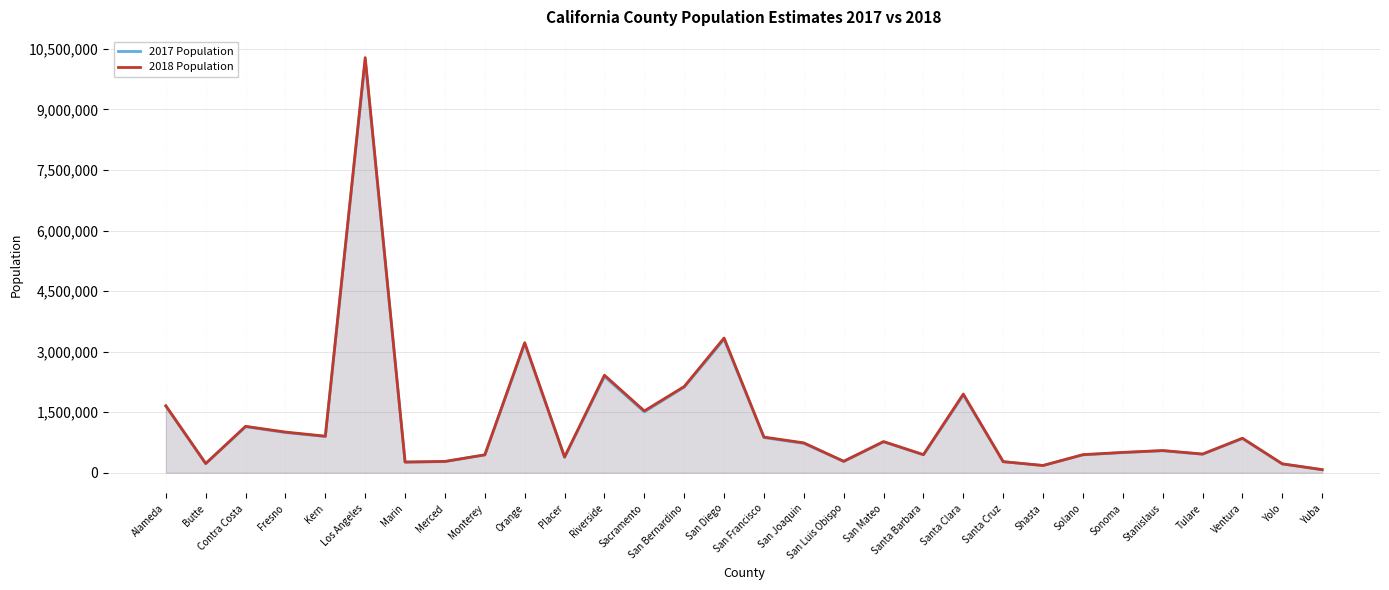

How many times do 2018 Population and 2017 Population cross each other?

1